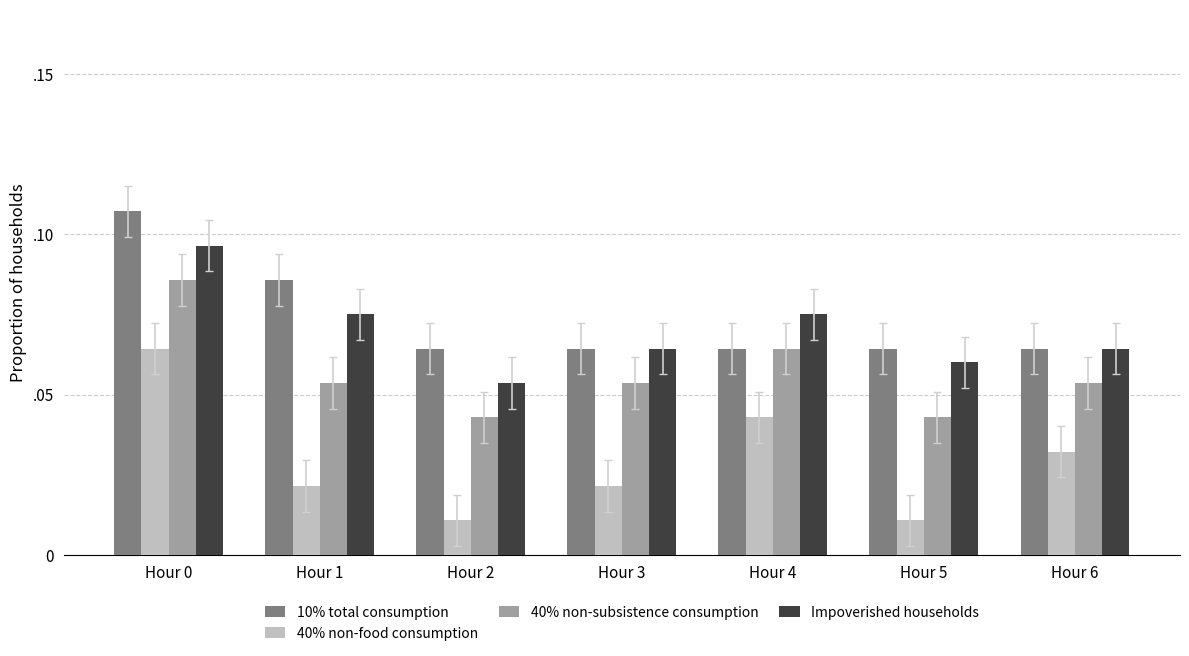

Does the chart contain any negative values?

No